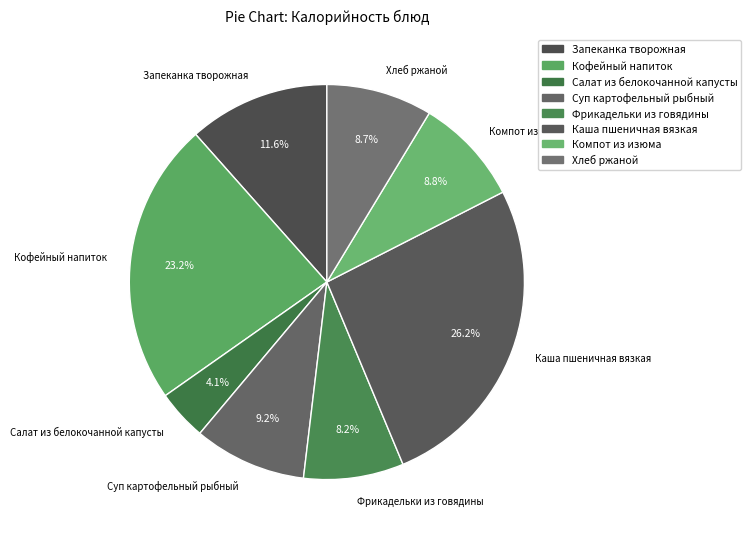

The Салат из белокочанной капусты slice represents 4% of the pie. True or false?

True